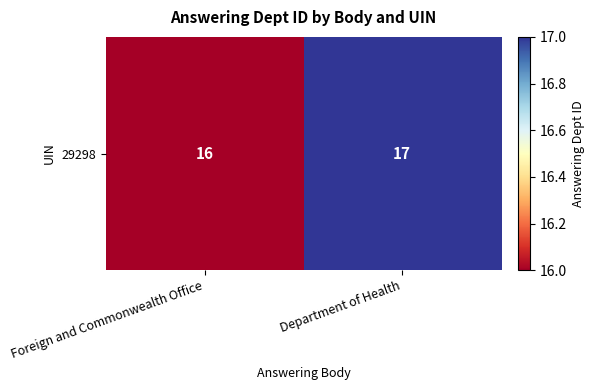

Approximately how many times larger is the value at Foreign and Commonwealth Office compared to Department of Health?

0.9